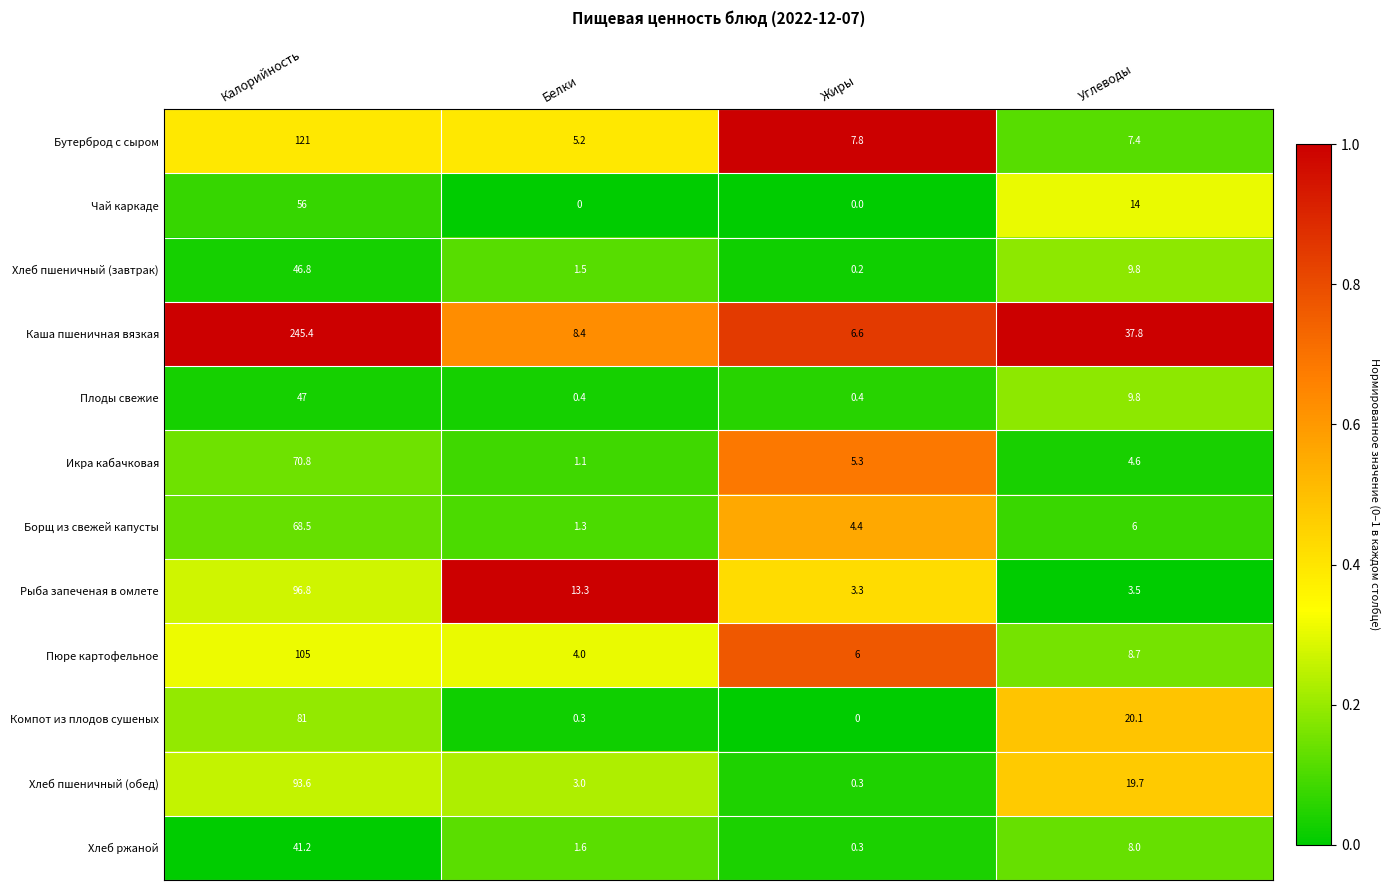

What is the spread (max minus min) of values at Белки?

13.3